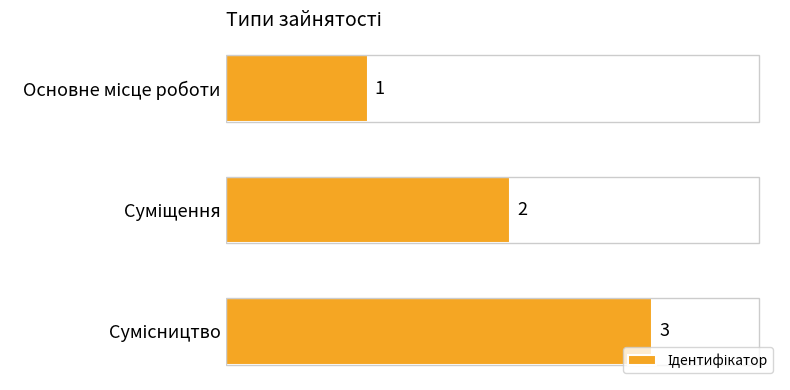

Count the values in the range 1 to 3.

3